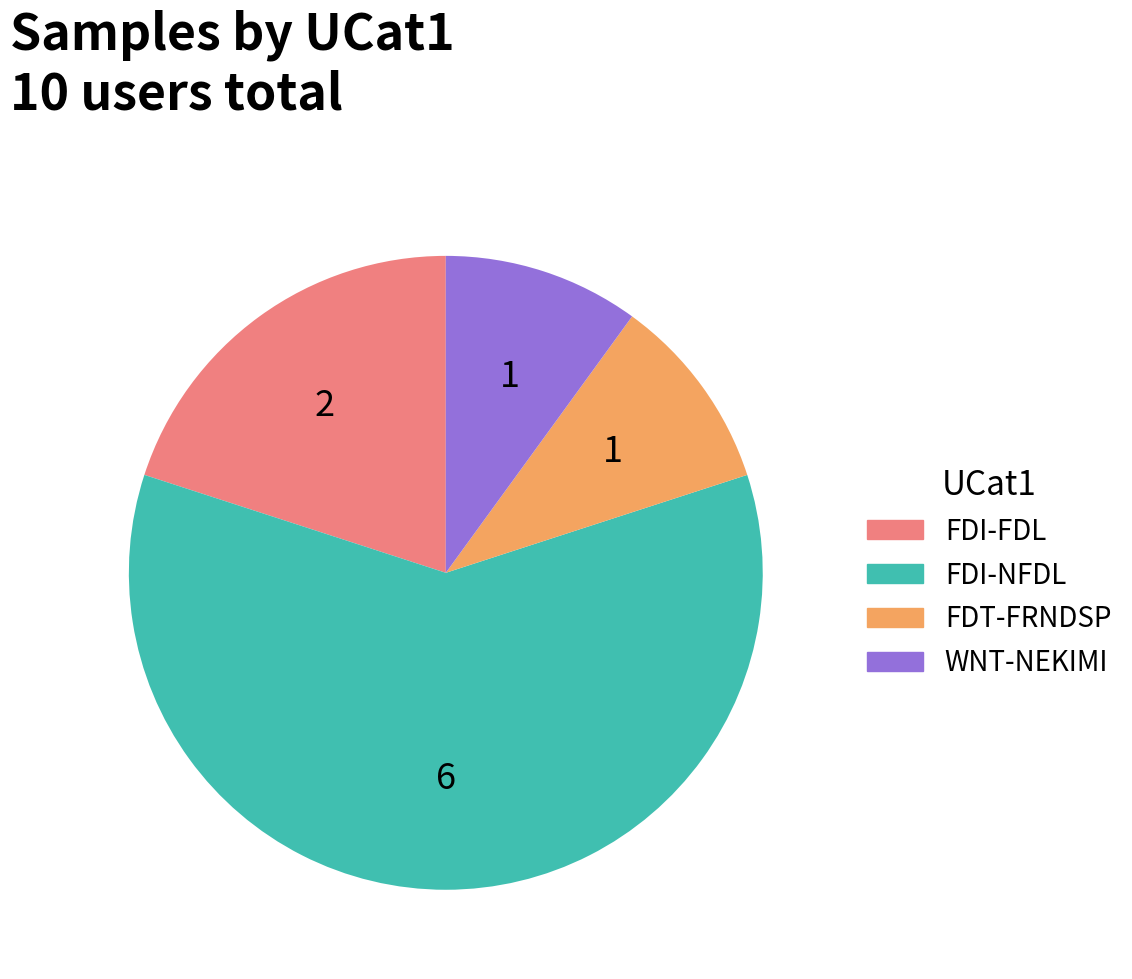

True or false: FDT-FRNDSP accounts for 2% of the total.

False